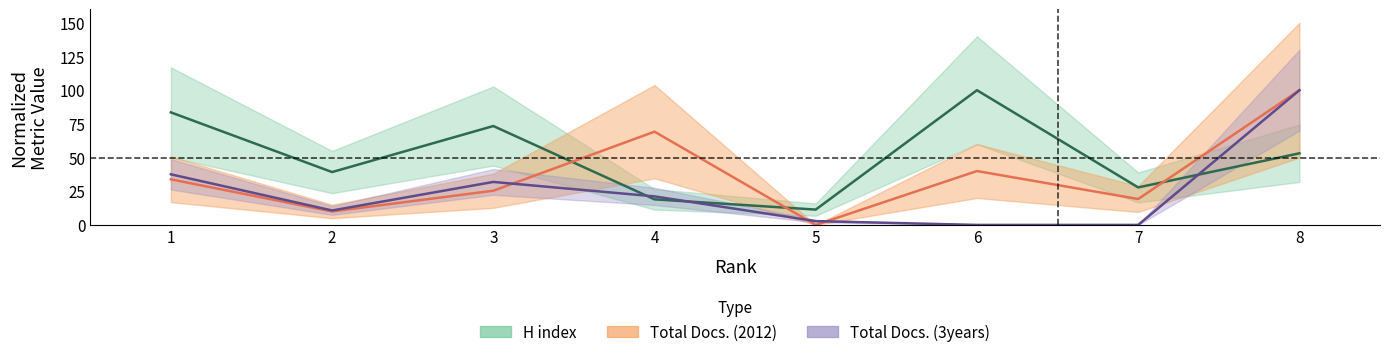

Is this an area chart (filled region under the line)?

No